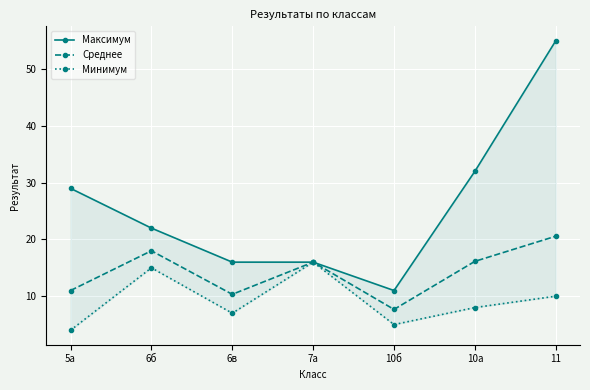

The Среднее series shows 7.7 at 10б. True or false?

True